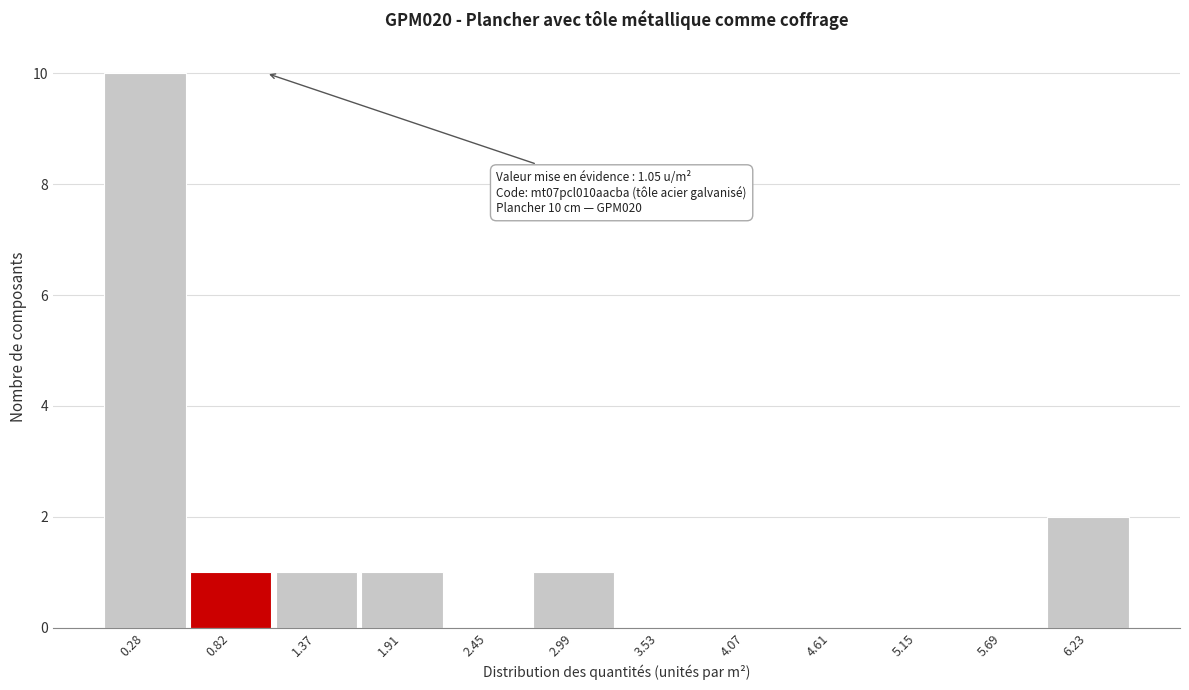

Over which range of the x-axis is the bar tallest?

0.0 to 0.6